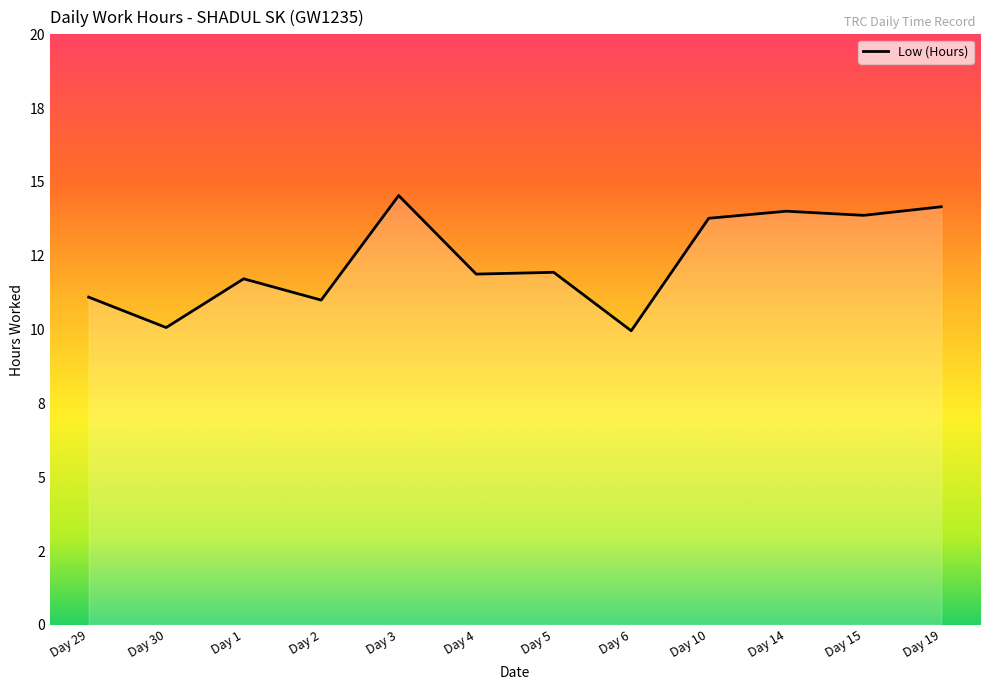

At which label is the value closest to 12?

Day 5